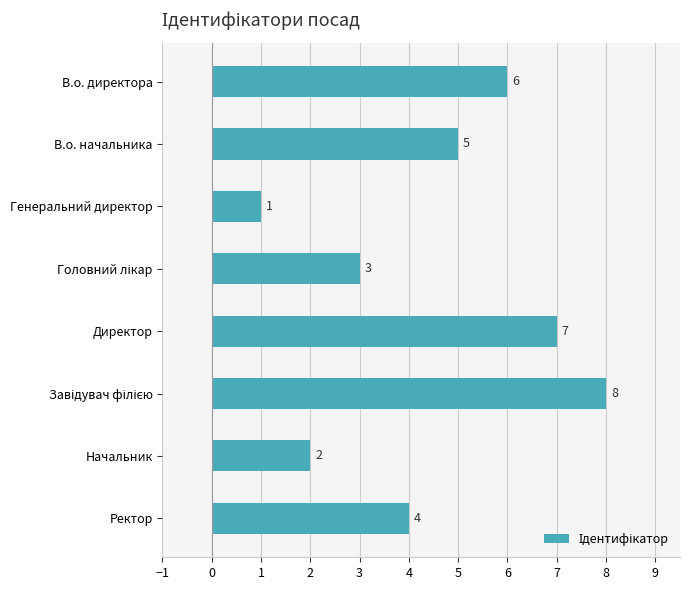

Count the values in the range 3 to 7.

5